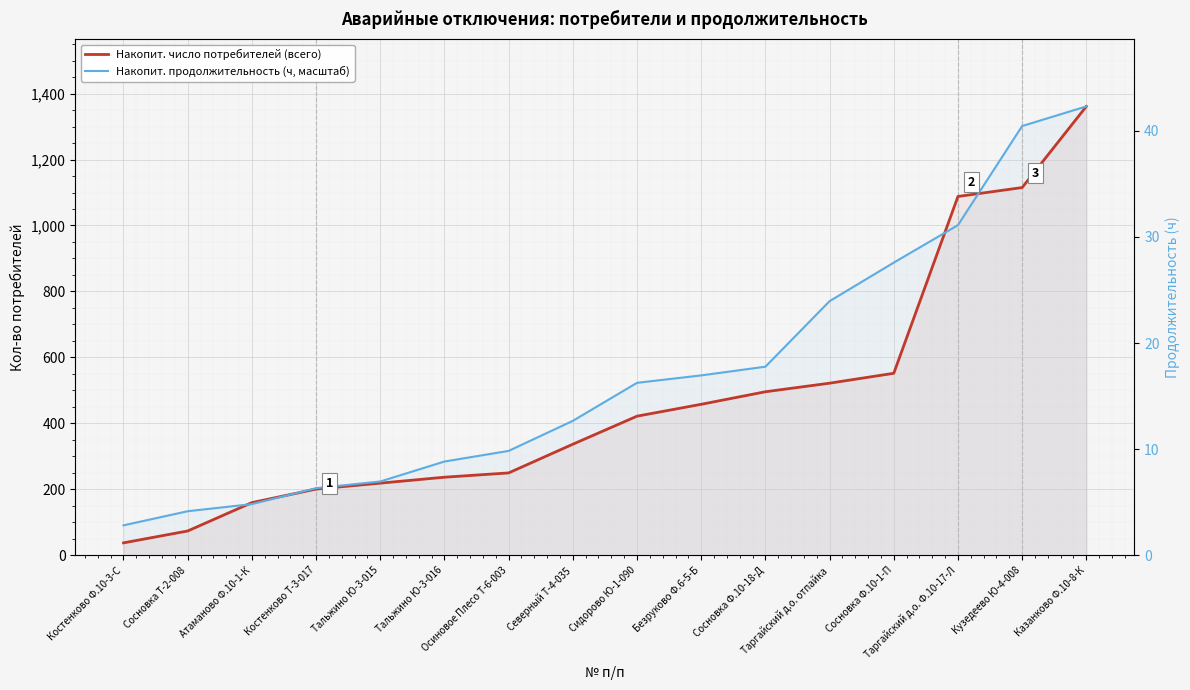

What is the approximate value of Накопит. число потребителей (всего) at Сосновка Ф.10-1-П?

552.0